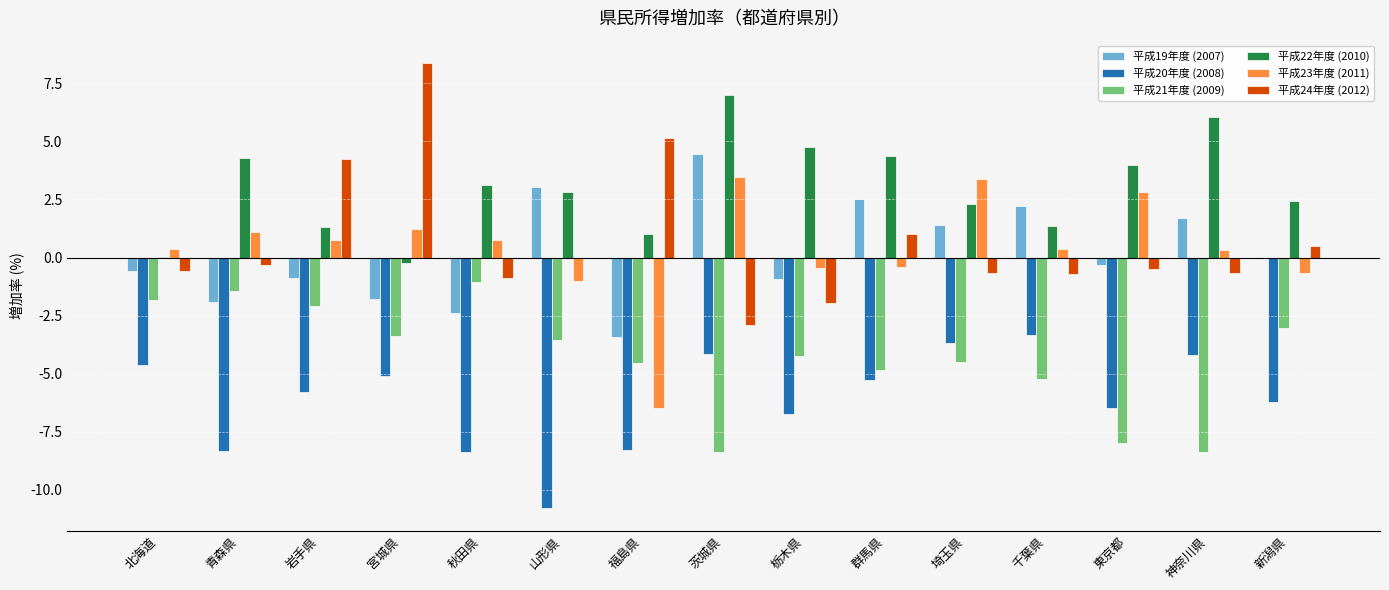

What is the sum of the 平成20年度 (2008) values at 秋田県 and 栃木県?

-15.1